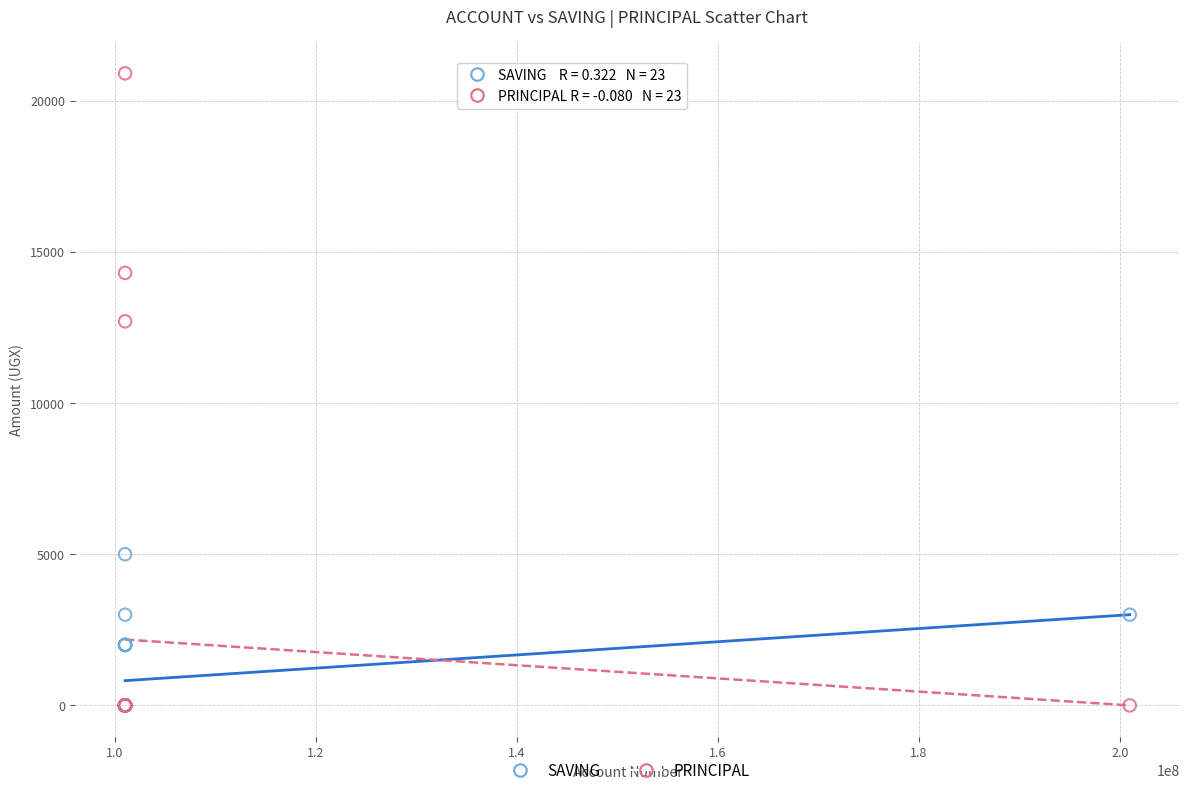

Across all series, what Y value is closest to 10450?

12700